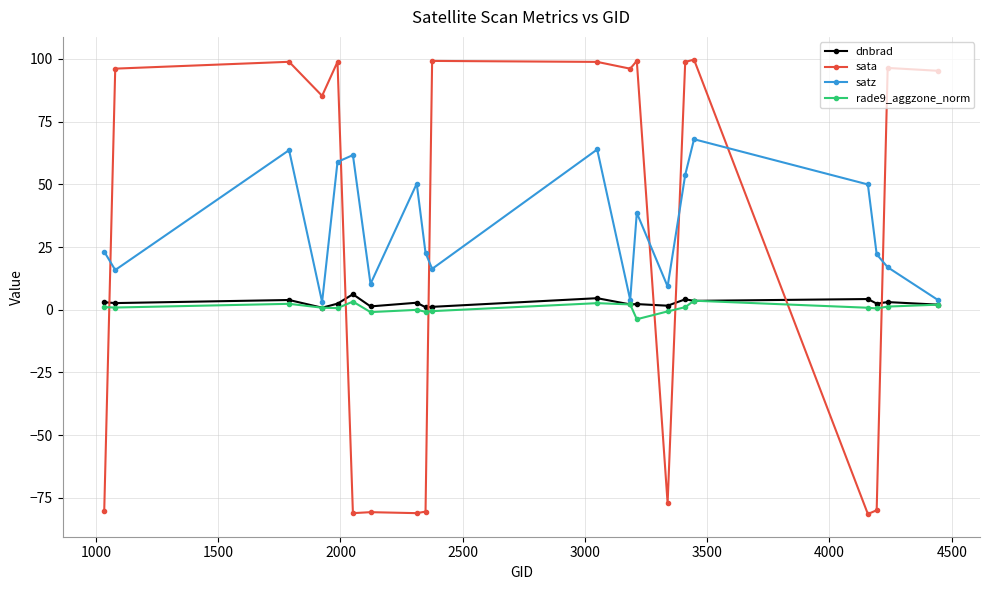

True or false: rade9_aggzone_norm has more than 2 points higher than both neighbors.

True